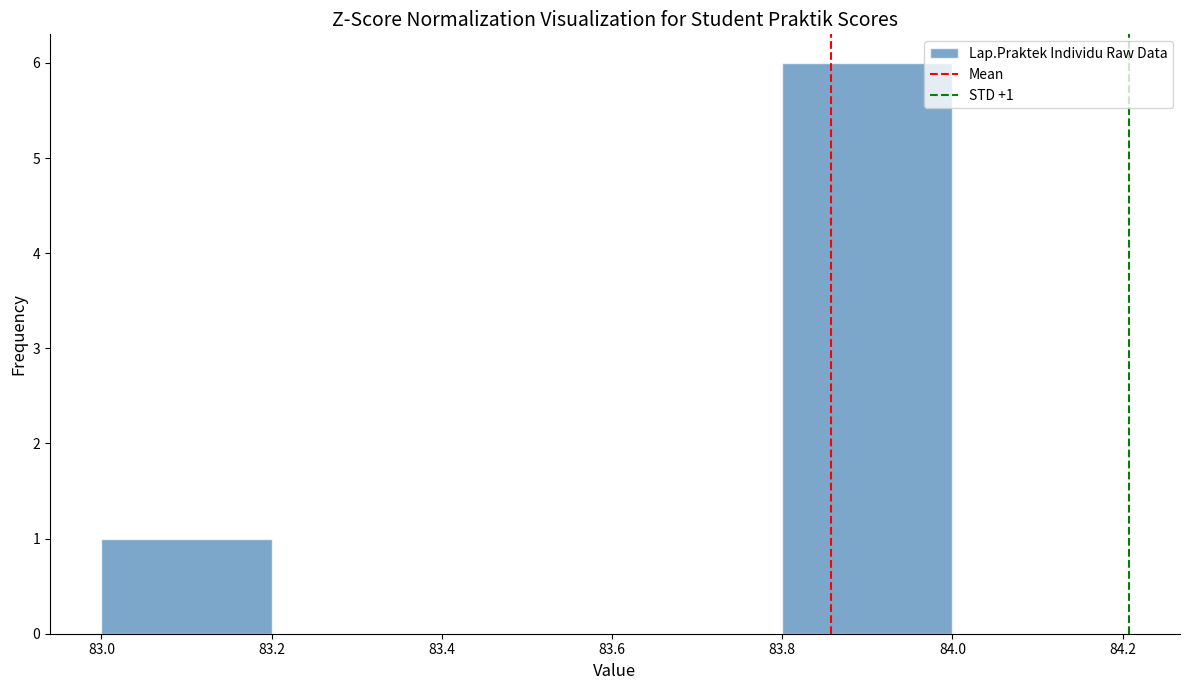

Over which range of the x-axis is the bar tallest?

83.8 to 84.0